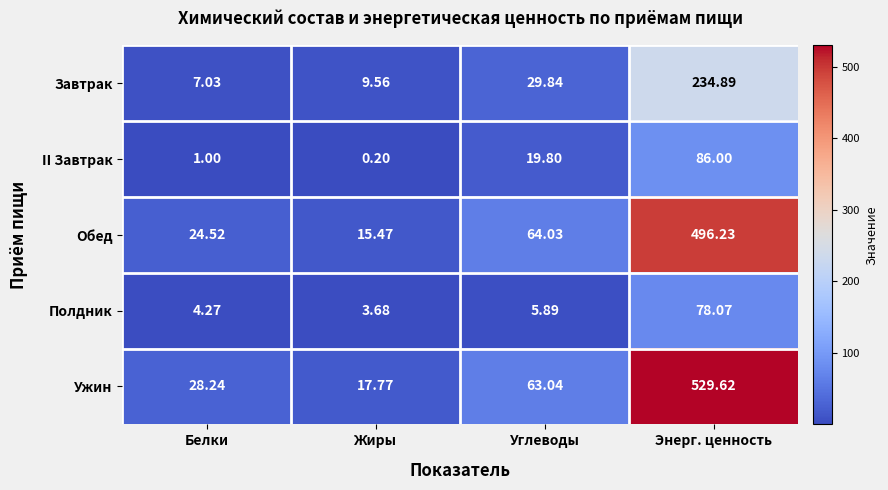

Which category has the lowest value across all series?

Жиры